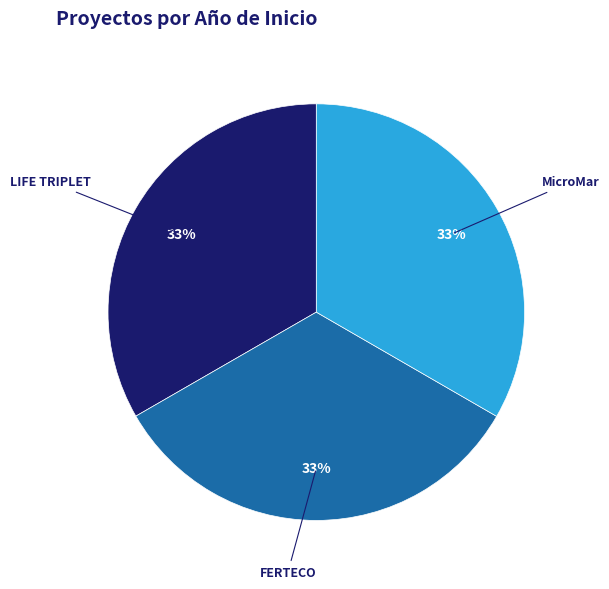

Is there a majority slice in this chart?

No